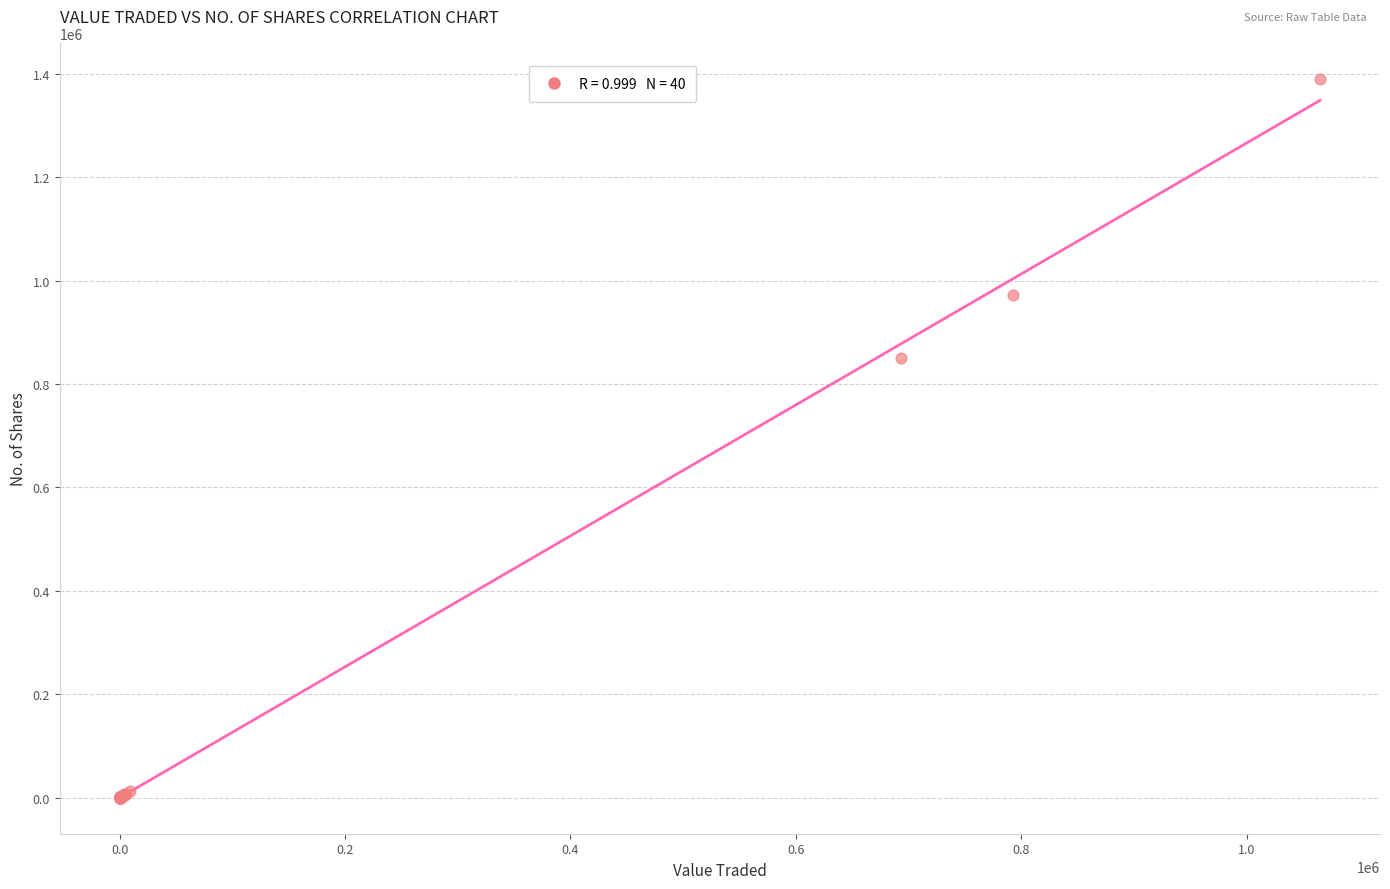

What Y value in the scatter plot is closest to 695375?

850334